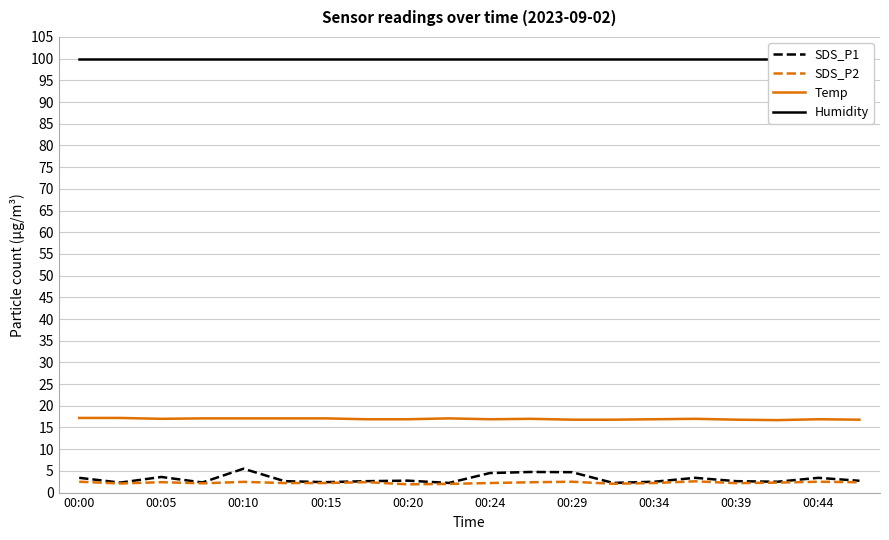

The Temp series shows 16.9 at 00:24. True or false?

True